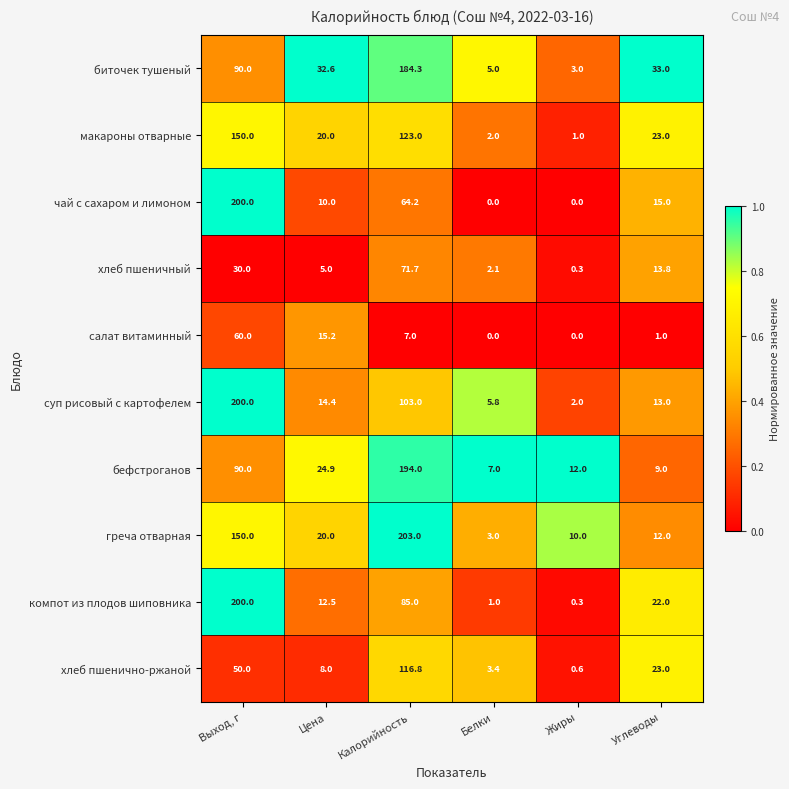

What is the sum of the суп рисовый с картофелем values at Цена and Выход, г?

214.4